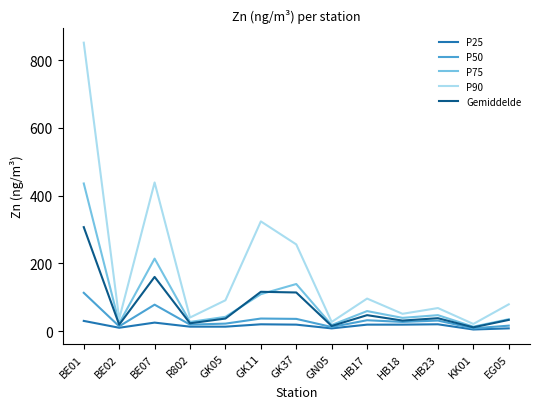

What is the difference between the Gemiddelde values at R802 and GK11?

93.0